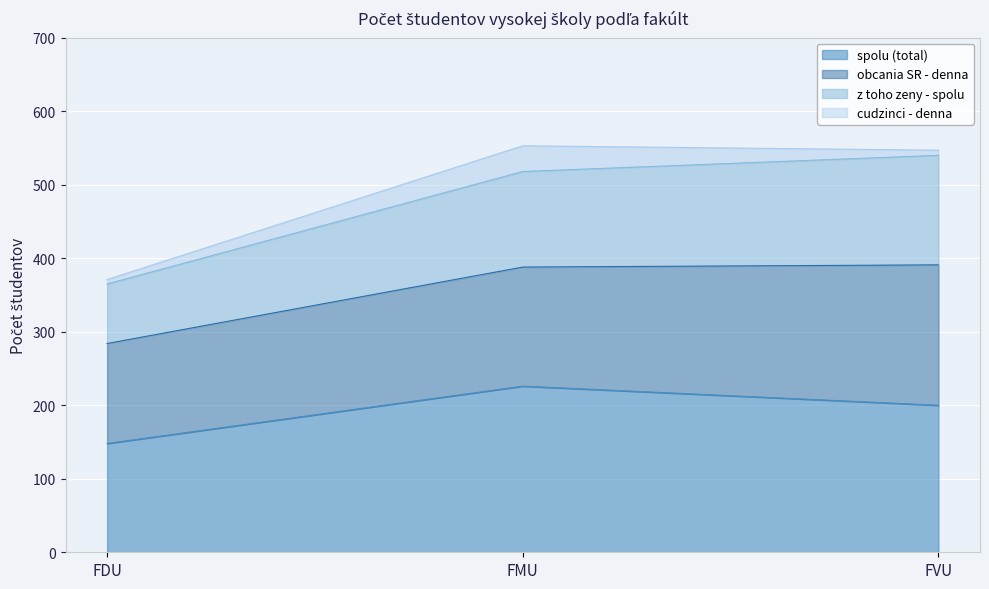

The spolu (total) series shows 226 at FMU. True or false?

True